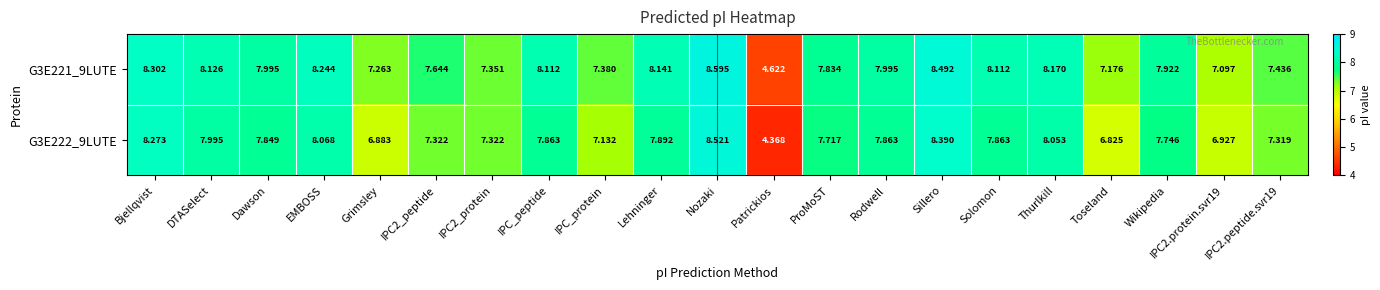

Where is G3E222_9LUTE nearest to the value 6?

Toseland